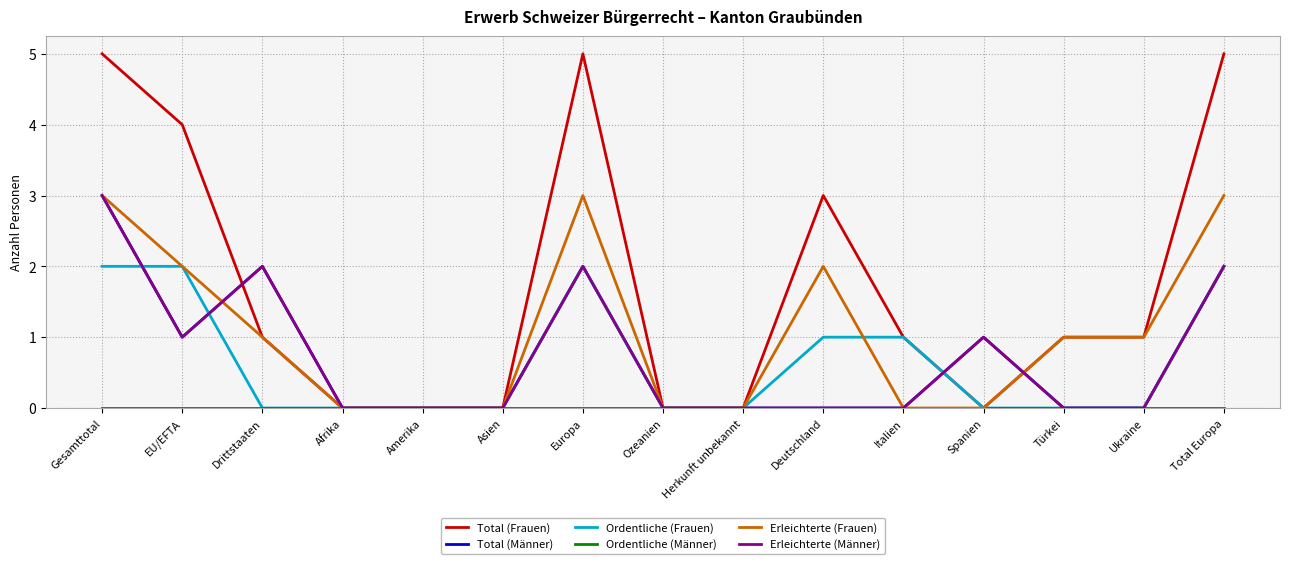

Is this an area chart (filled region under the line)?

No